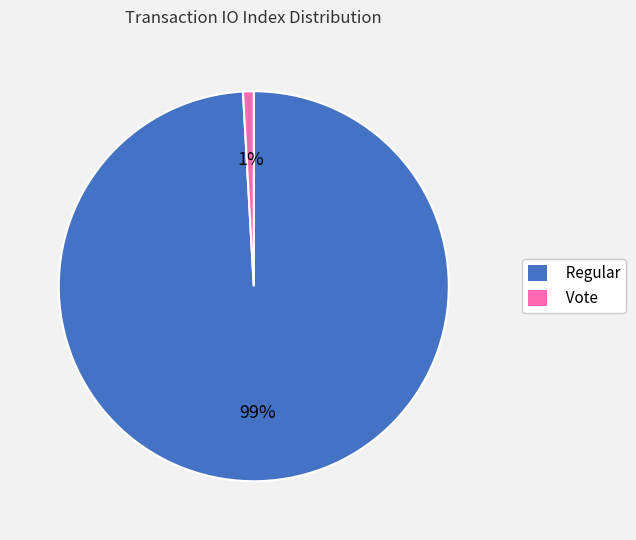

What is the majority slice?

Regular